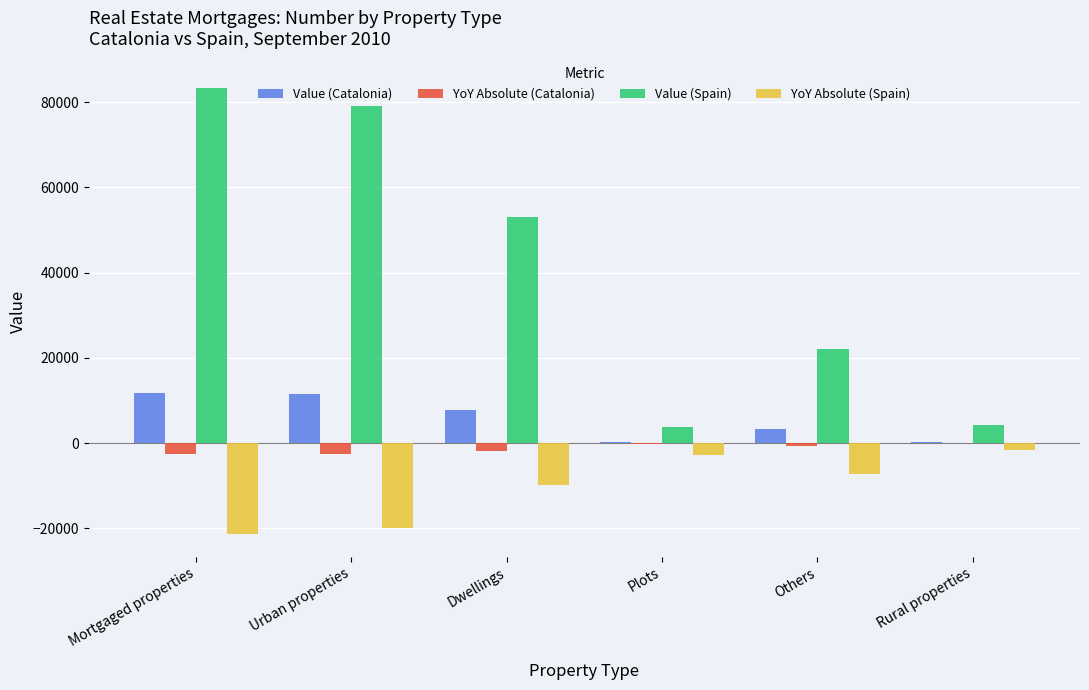

What value does the Value (Spain) series have at Others, to the nearest 10?

22100